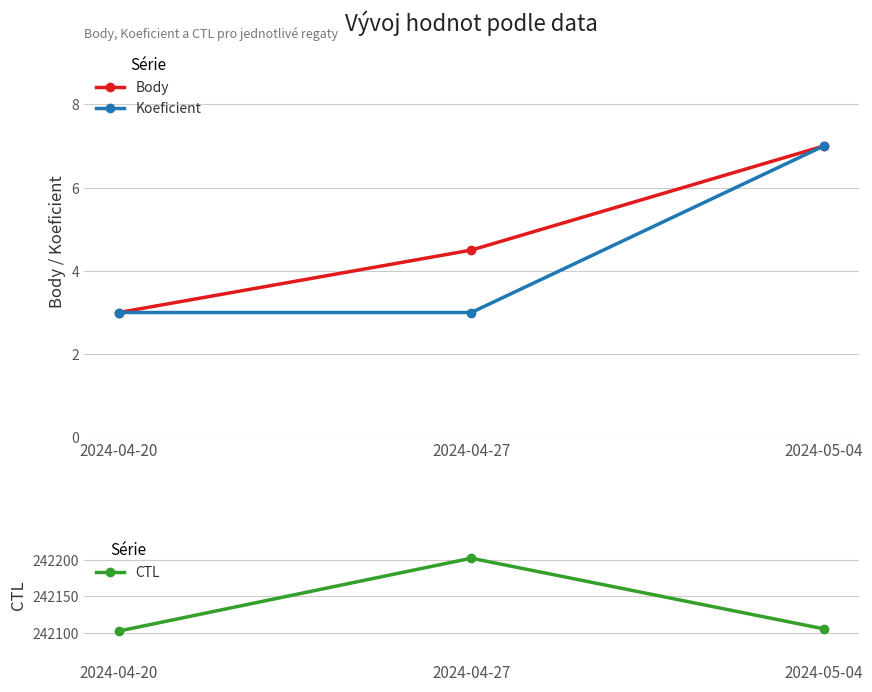

How many data points does each series have?

3